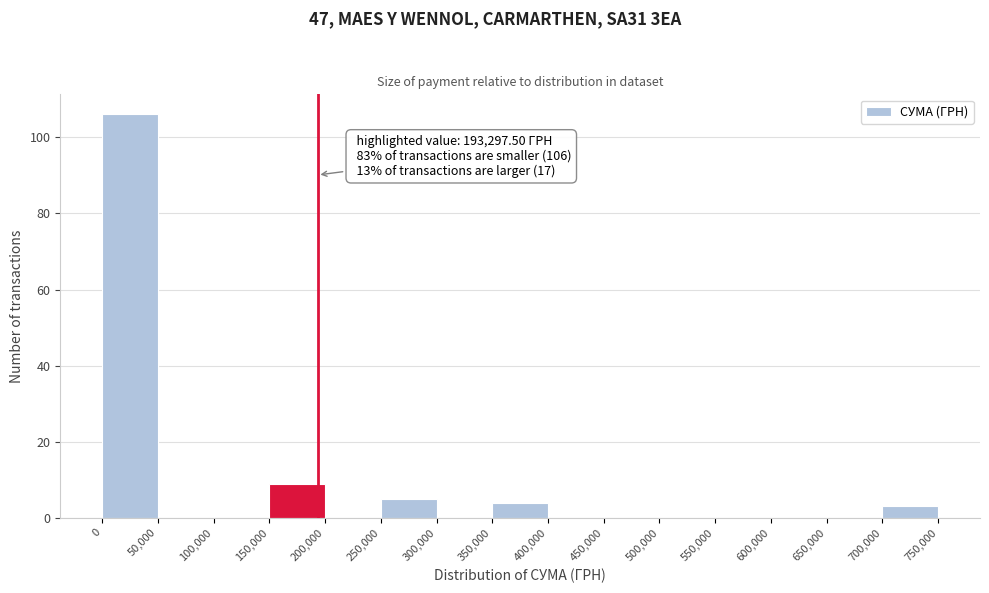

Which range on the x-axis has the tallest bar?

0 to 50,000